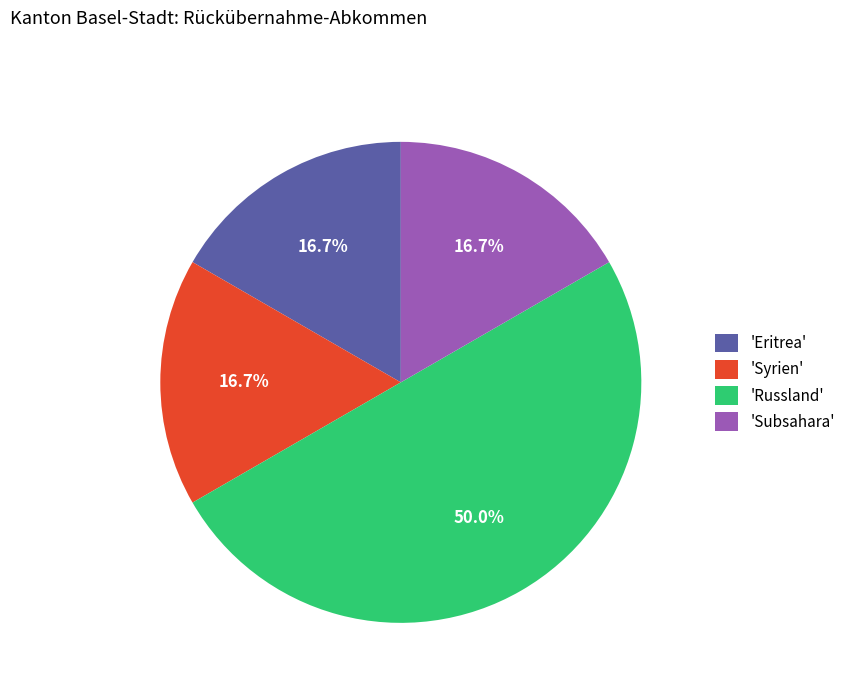

To the nearest percent, what is the difference between the largest and smallest slice percentages?

33%